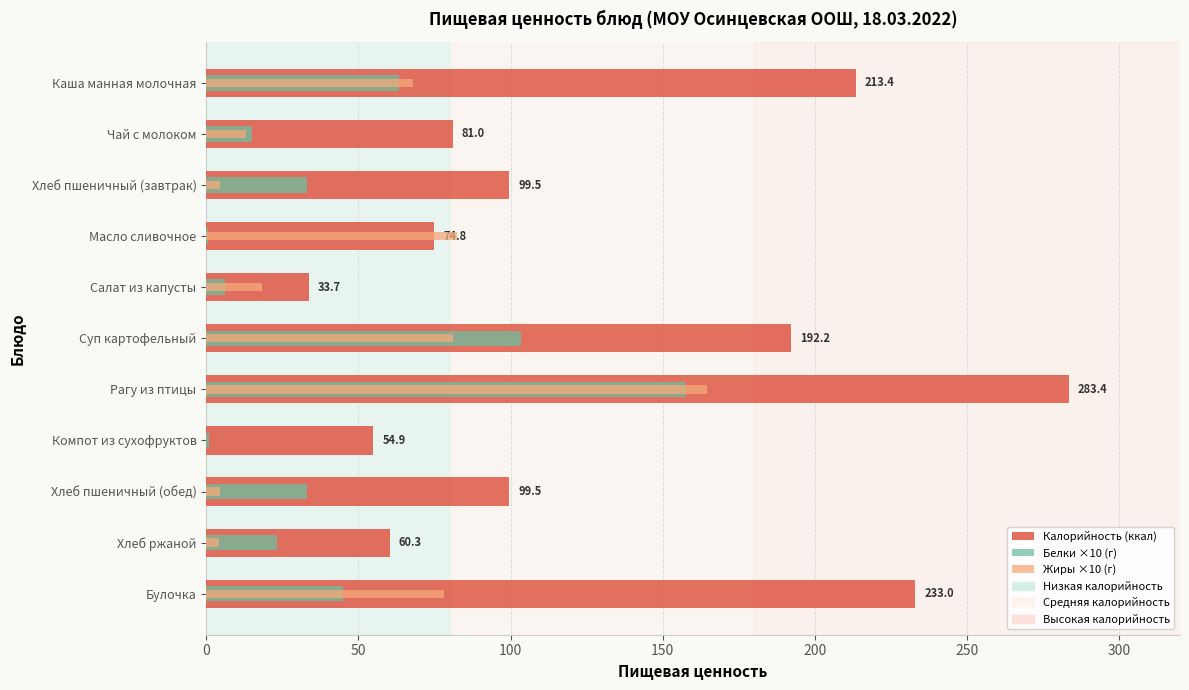

True or false: Калорийность (ккал) has a value of 292.7 at Каша манная молочная.

False